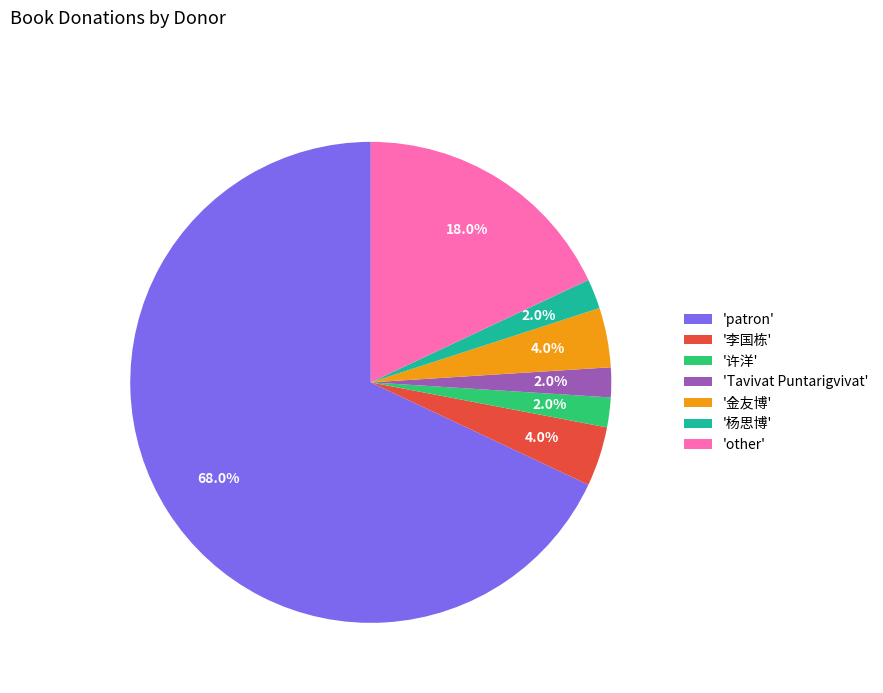

Which category has the biggest portion of the pie?

'patron'